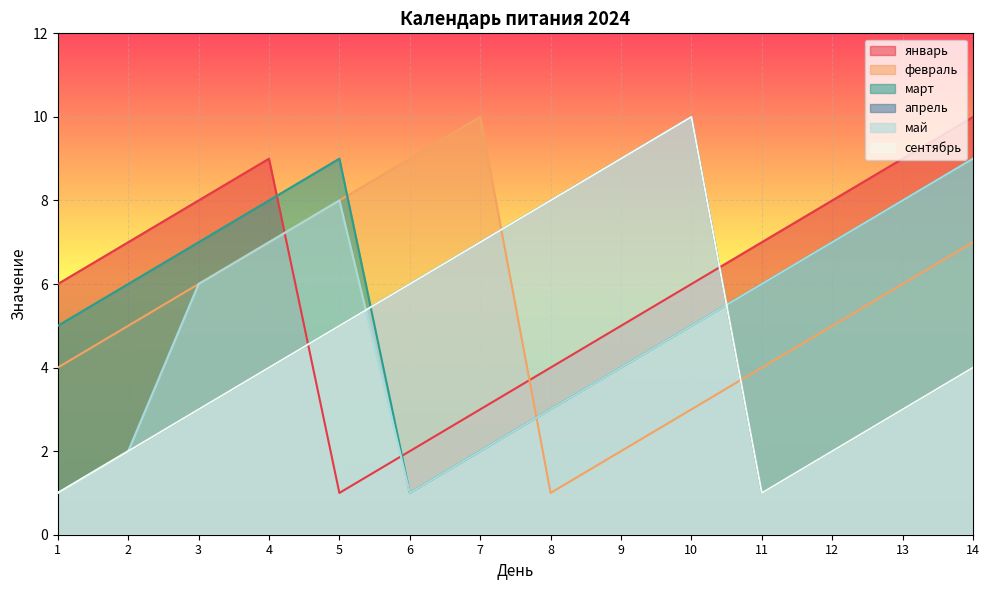

At which label is сентябрь closest to 5?

5